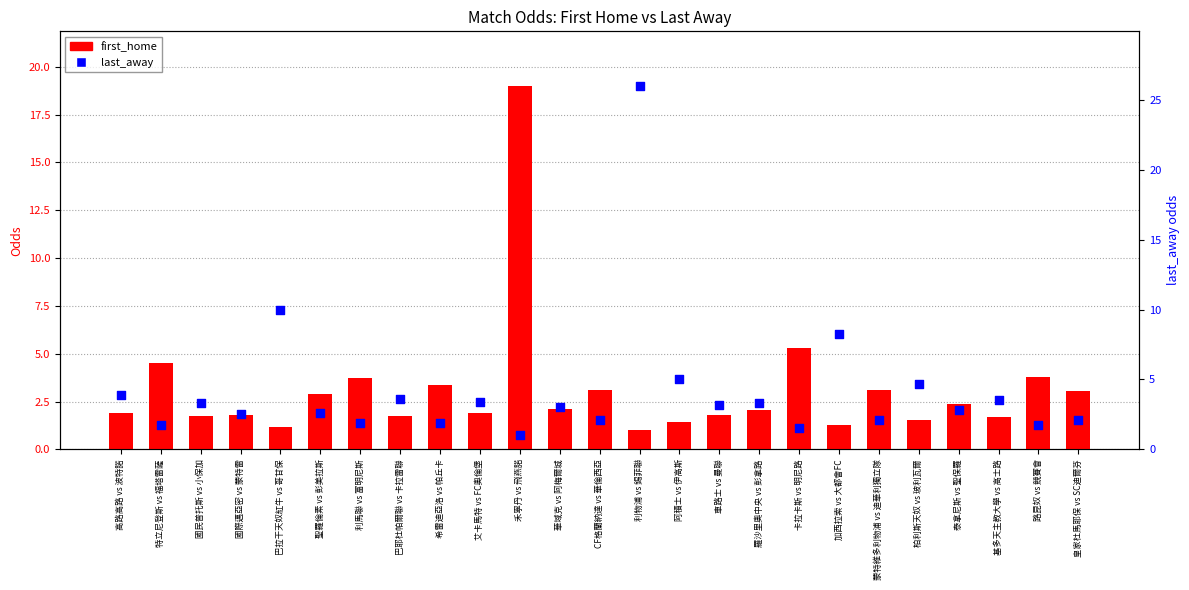

Which series reaches the maximum Y coordinate?

last_away